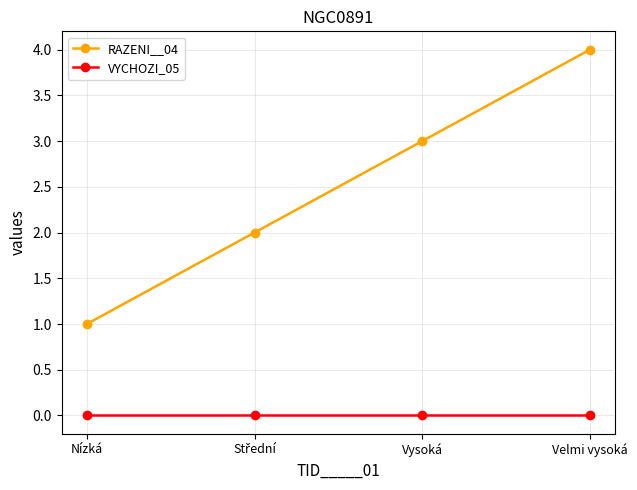

Is it true that RAZENI__04 equals 3 at Vysoká?

True